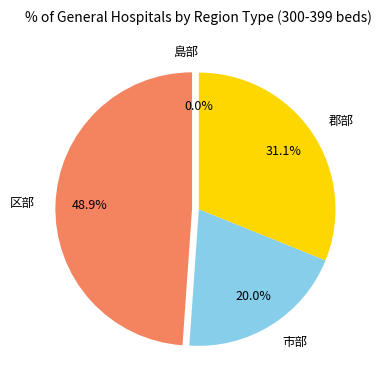

Is there a majority slice in this chart?

No